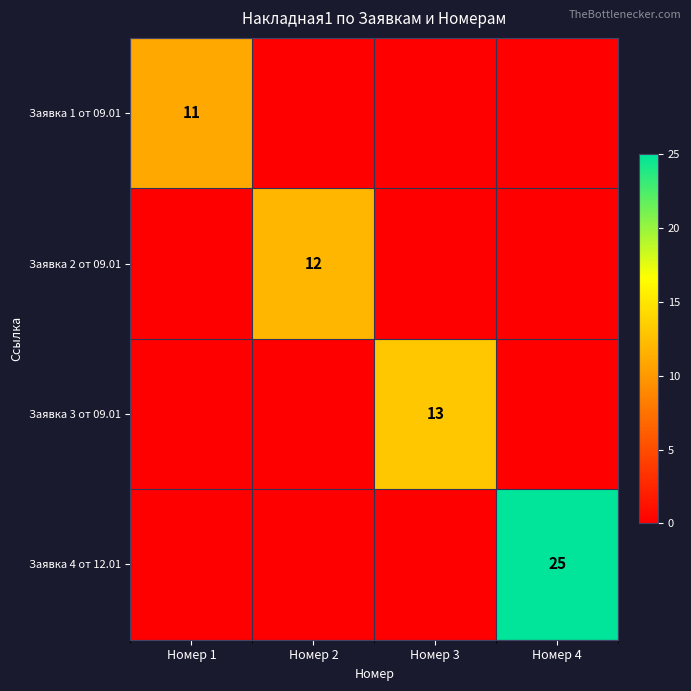

The value of Заявка 3 от 09.01 at Номер 3 is 7. True or false?

False